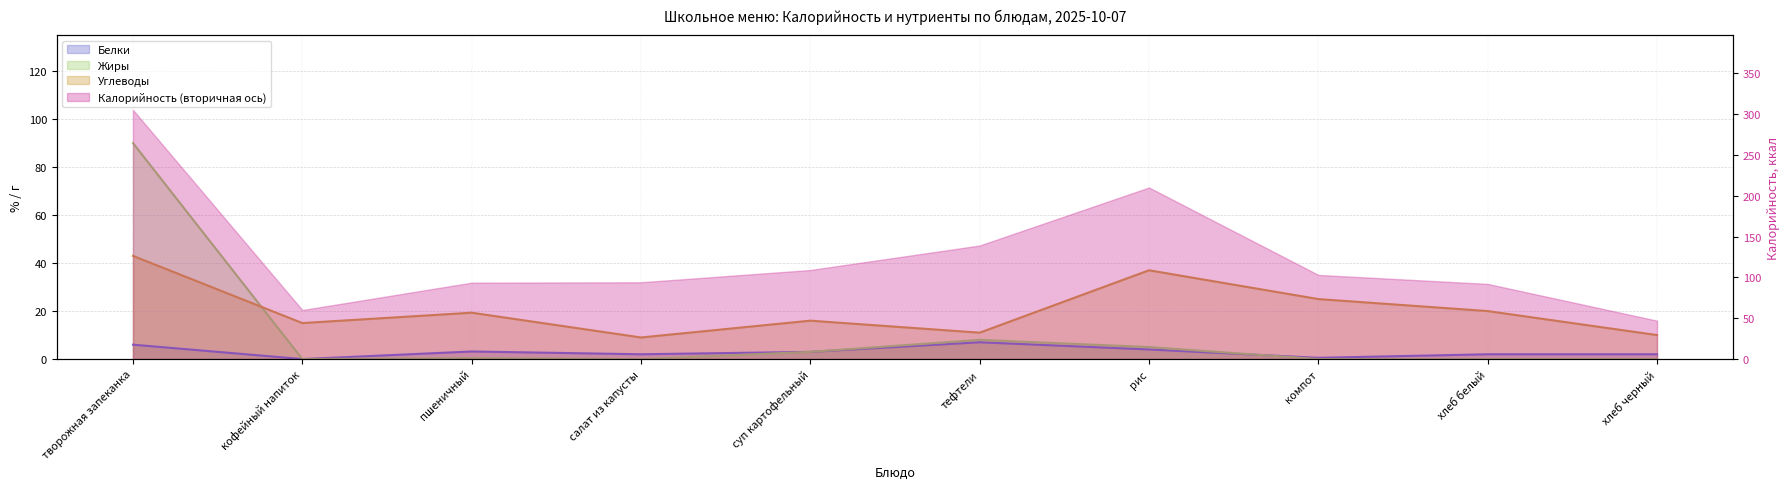

How many times do Белки (линия) and Жиры (линия) cross each other?

1